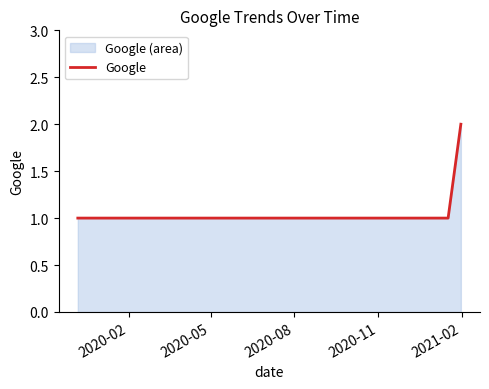

What is the sum of all values?

5